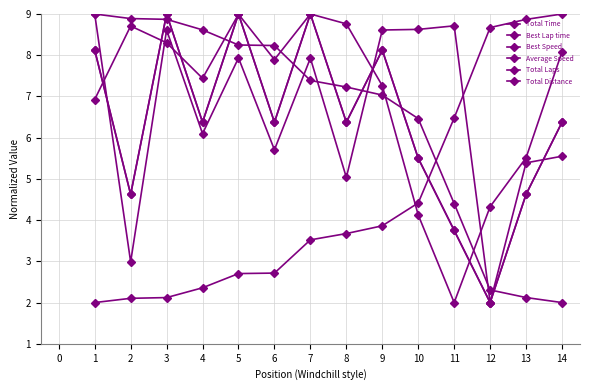

In Total Time, how many points are lower than both neighbors (excluding endpoints)?

5